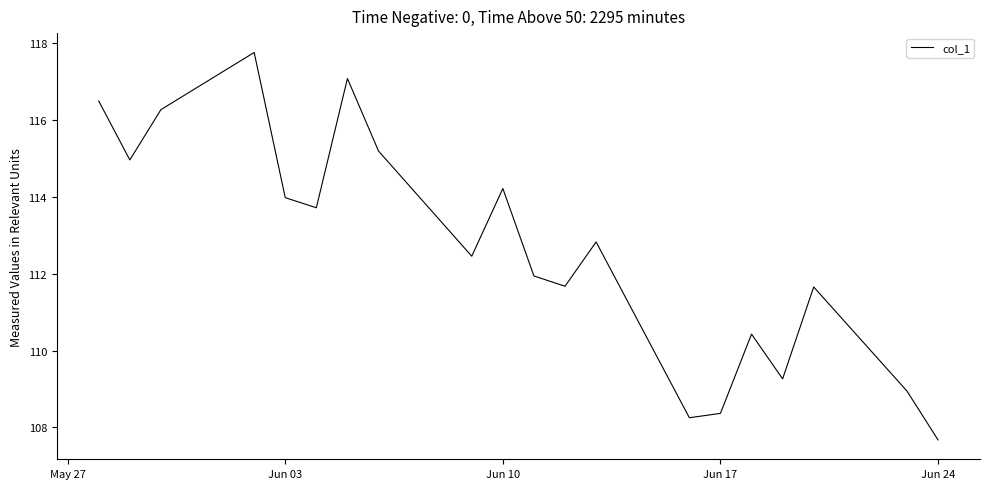

What is the difference between the maximum and minimum values?

10.1